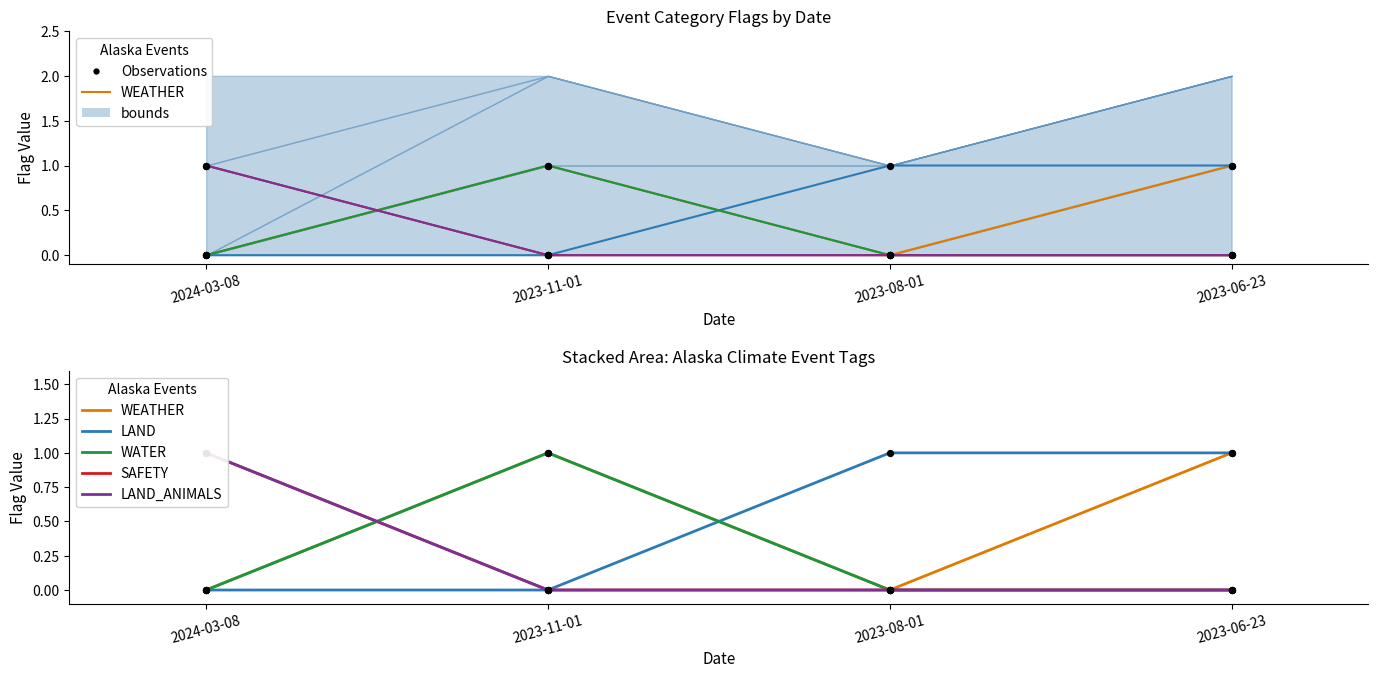

Which series reaches the maximum Y coordinate?

WEATHER